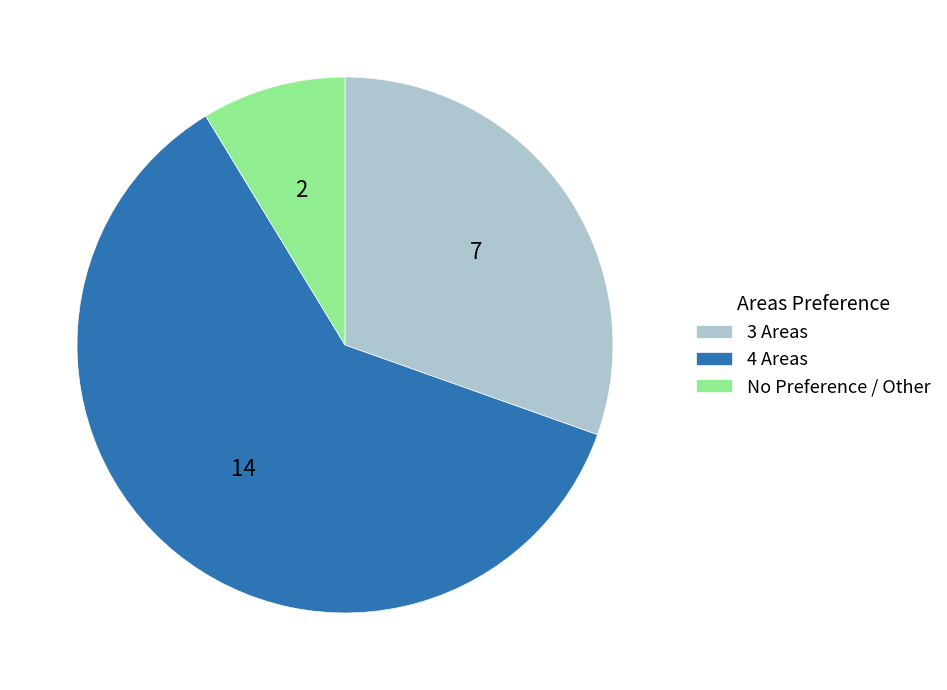

Rank the categories by value from lowest to highest.

No Preference / Other, 3 Areas, 4 Areas